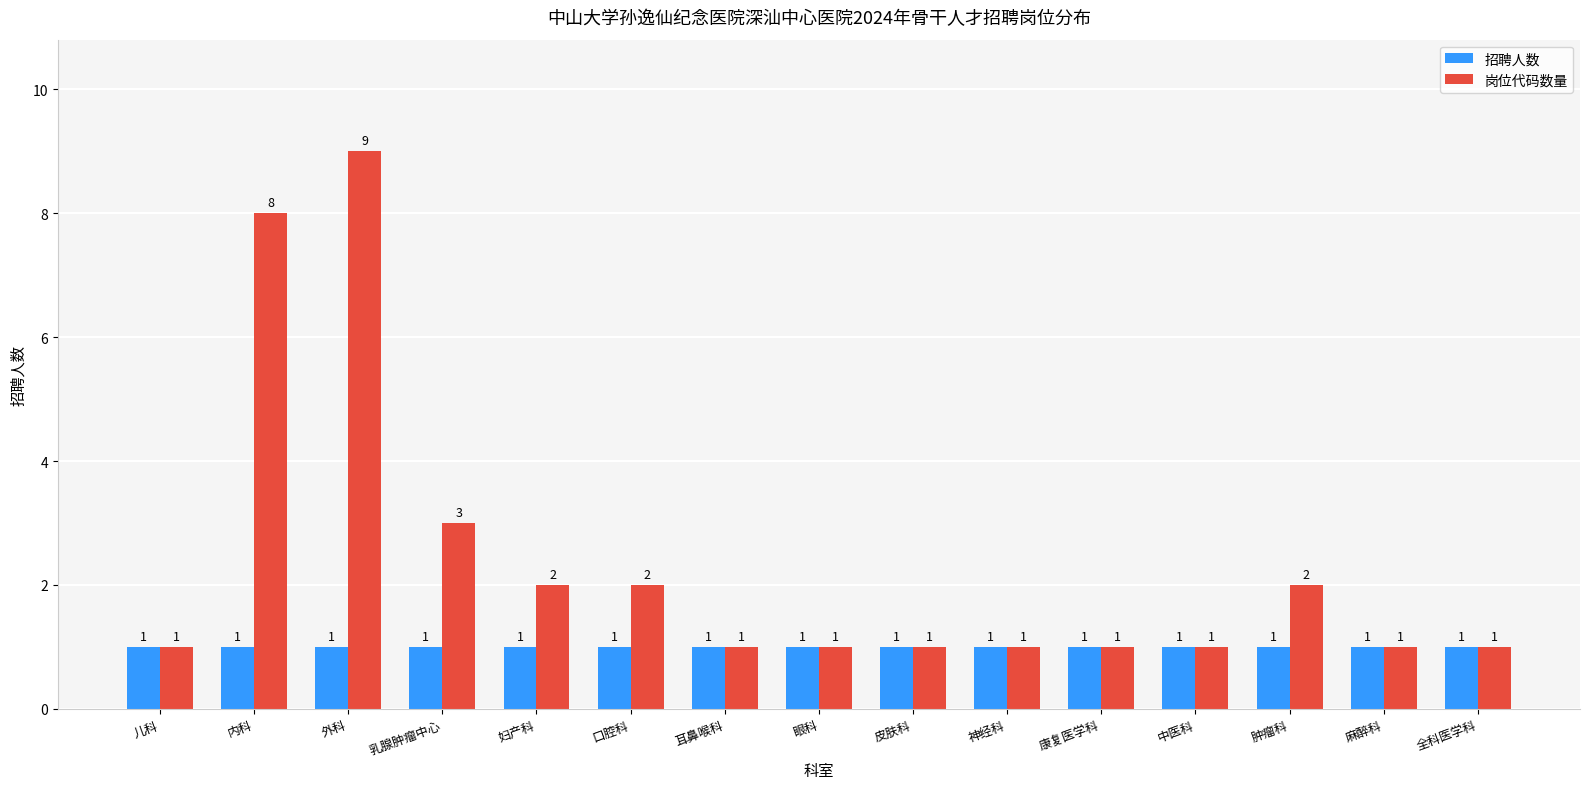

Which series has the largest range (max minus min)?

岗位代码数量